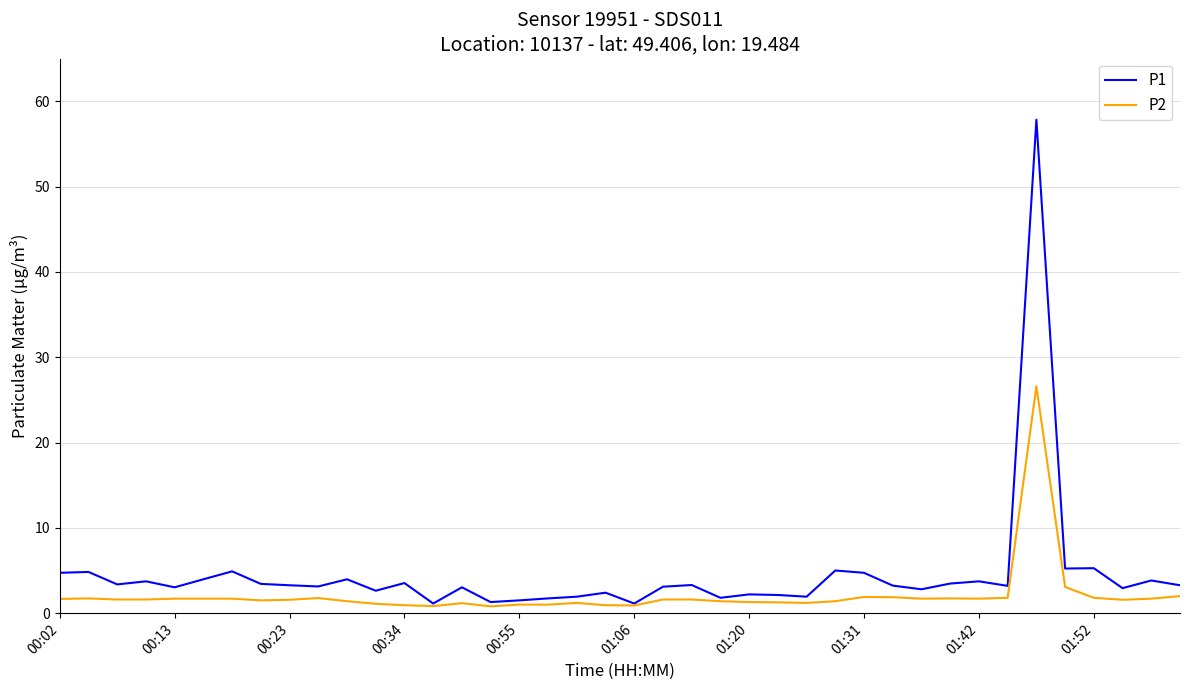

Which series has the widest spread of values?

P1